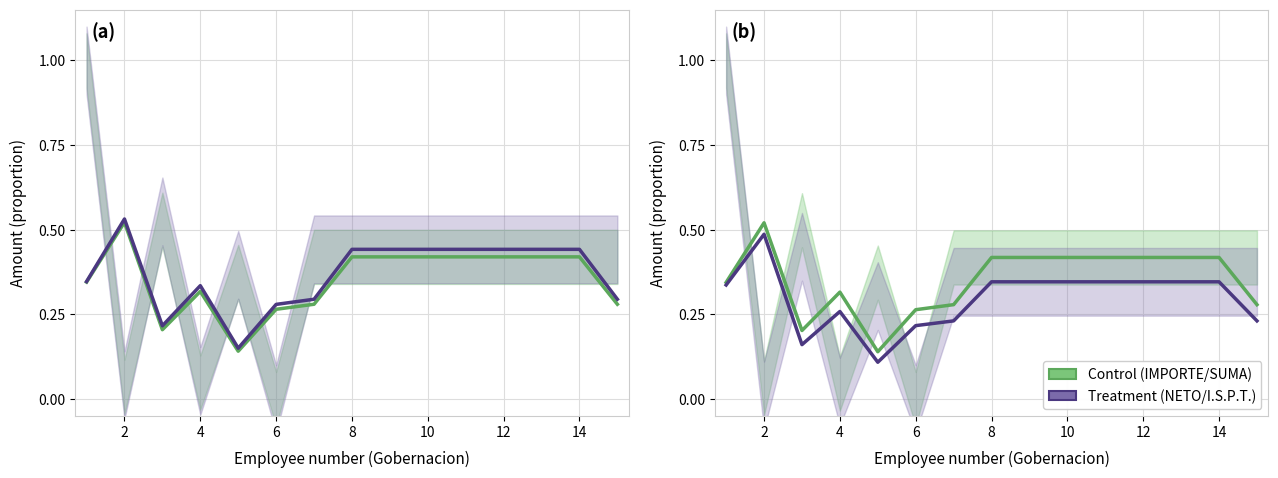

In I.S.P.T., how many points are higher than both neighbors (excluding endpoints)?

2